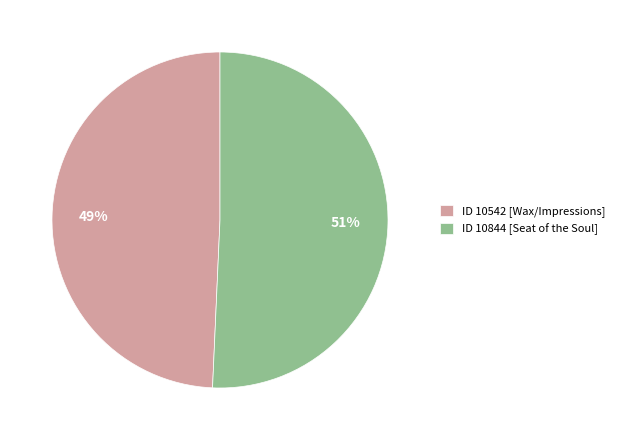

Between ID 10844 [Seat of the Soul] and ID 10542 [Wax/Impressions], which is larger?

ID 10844 [Seat of the Soul]